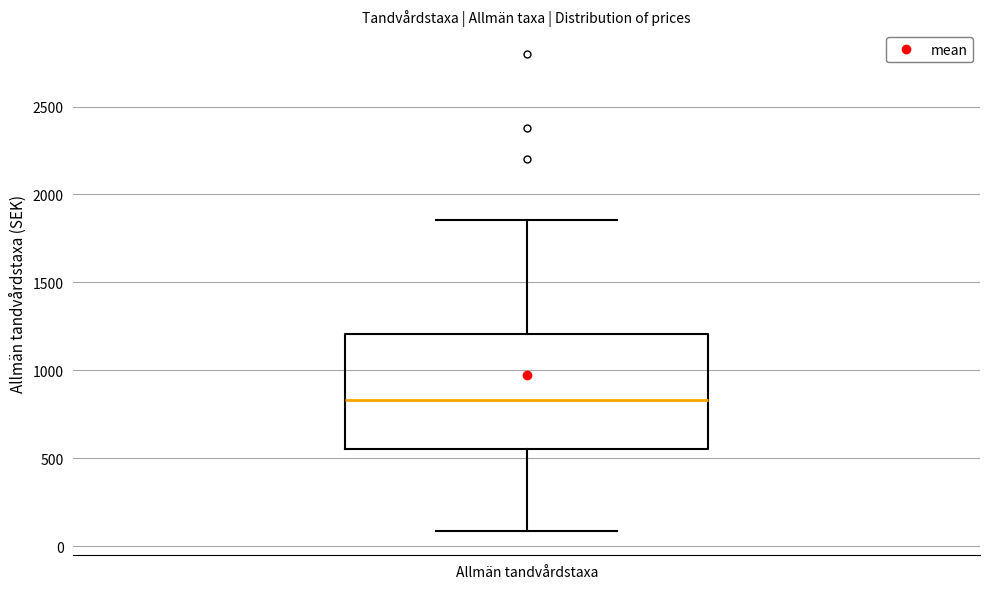

Read this box plot against the y-axis: the position of the median line, the range covered by the box, and the ends of both whiskers. The values are not printed on the chart, so give them approximately, as read against the axis.

median 850, box 550 to 1200, whiskers 100 to 1850